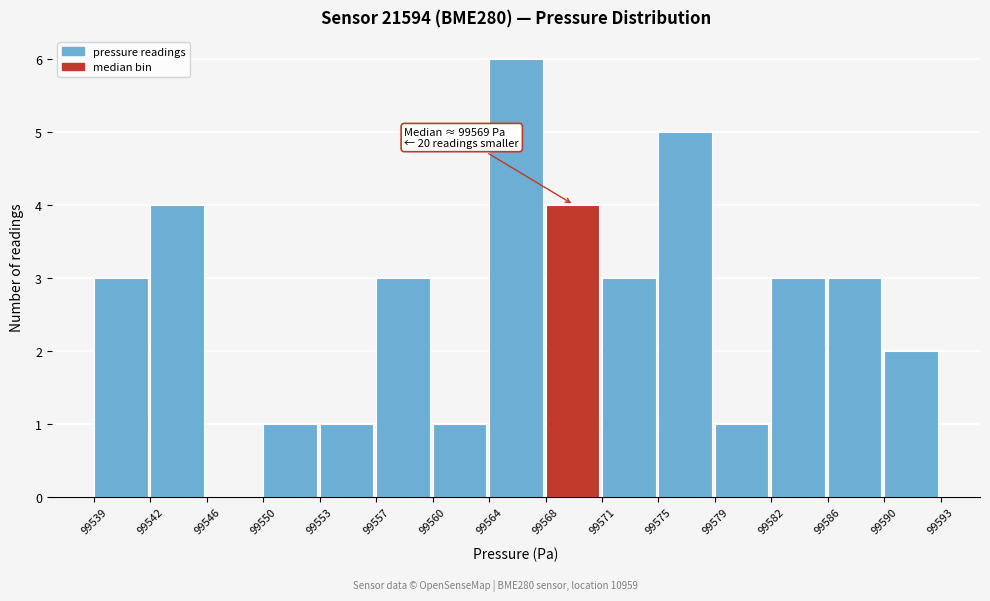

Reading left to right, what are all the values shown in this chart?

99539=3	99542=4	99546=0	99550=1	99553=1	99557=3	99560=1	99564=6	99568=4	99571=3	99575=5	99579=1	99582=3	99586=3	99590=2